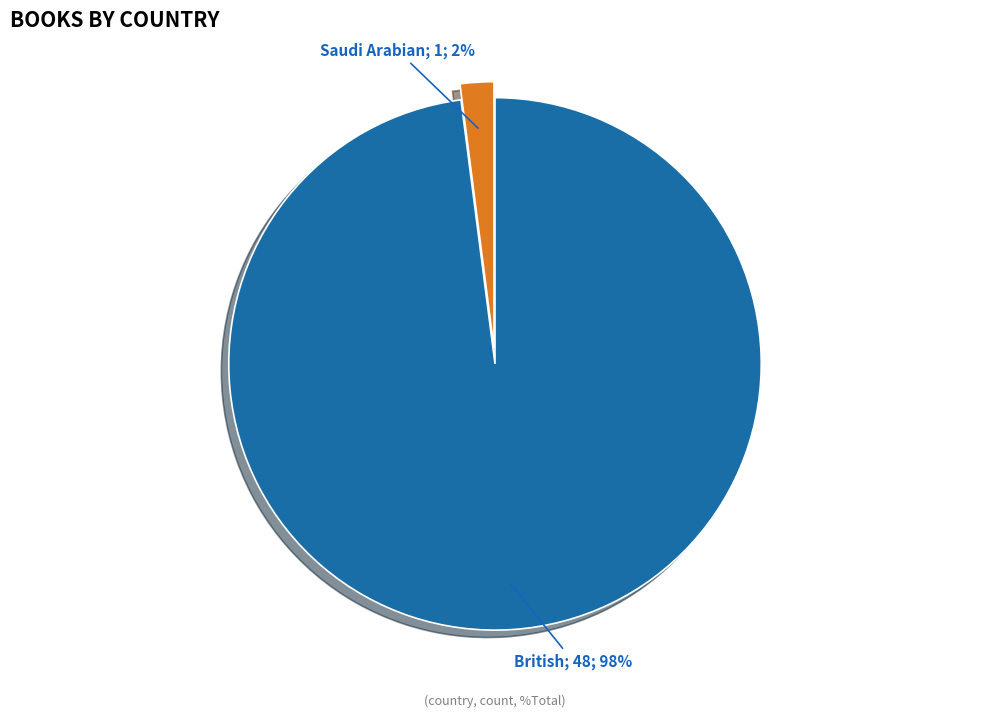

Does any single category account for the majority?

Yes